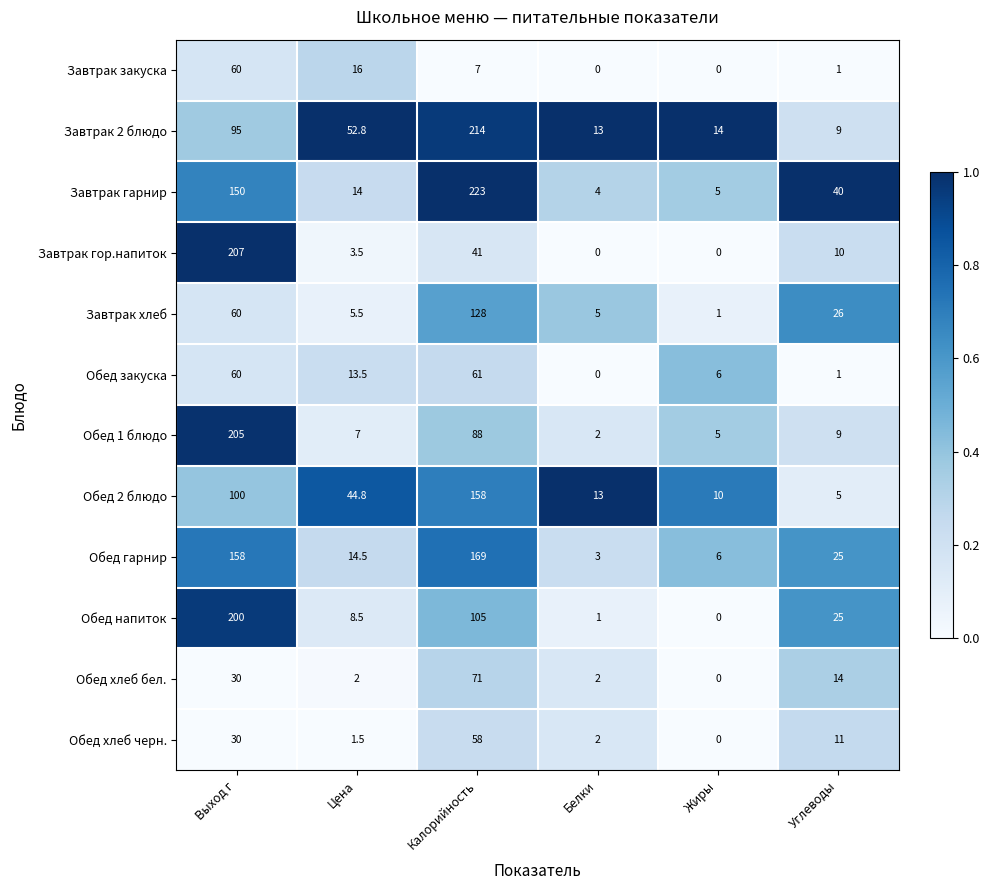

Which series has the largest total across all categories?

Завтрак гарнир